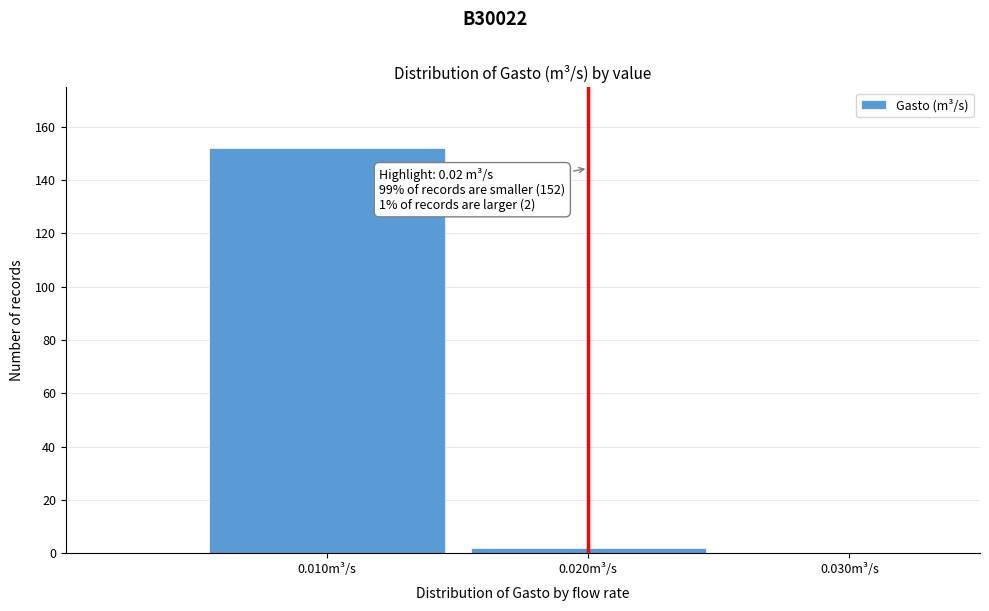

Which category has the highest value across all series?

0.010m³/s